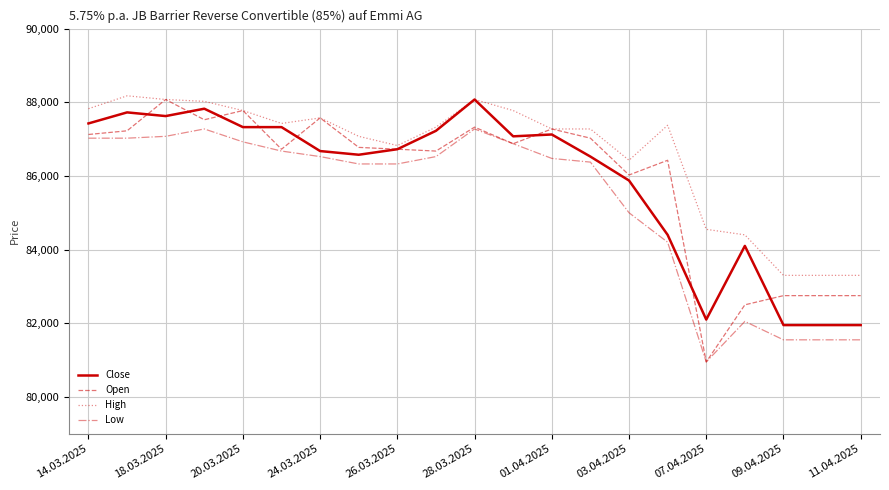

Which series has the largest total across all categories?

High